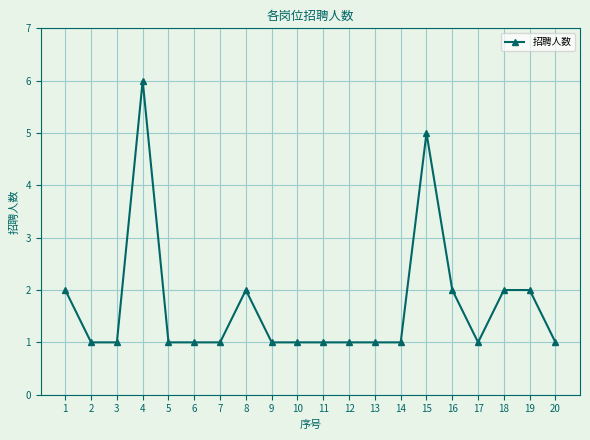

The chart shows a value of 1 at 5. True or false?

True